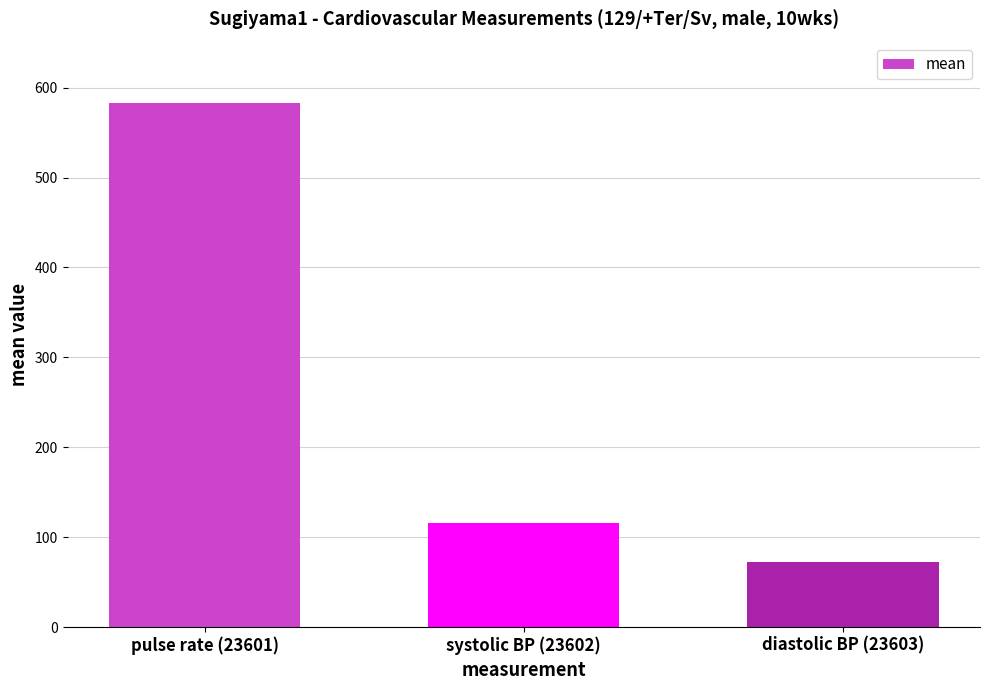

Count the number of data series in this chart.

1